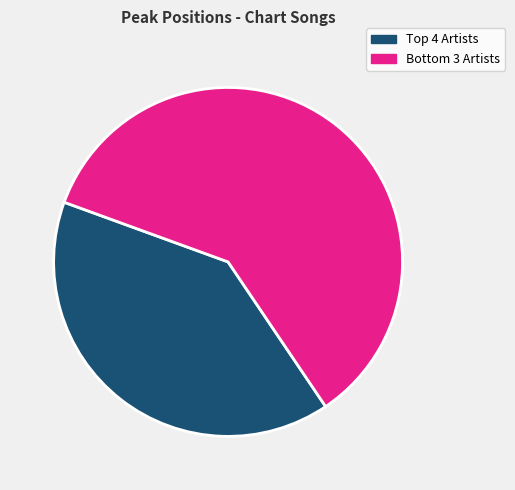

How many slices are in this pie chart?

2